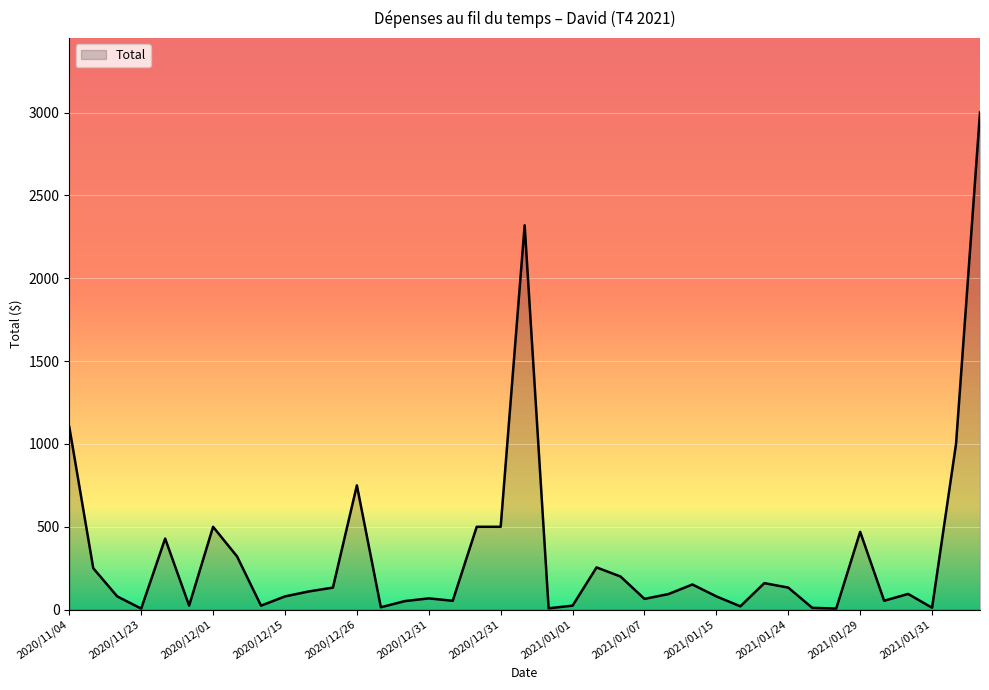

What is the difference between the maximum and minimum values?

2993.6